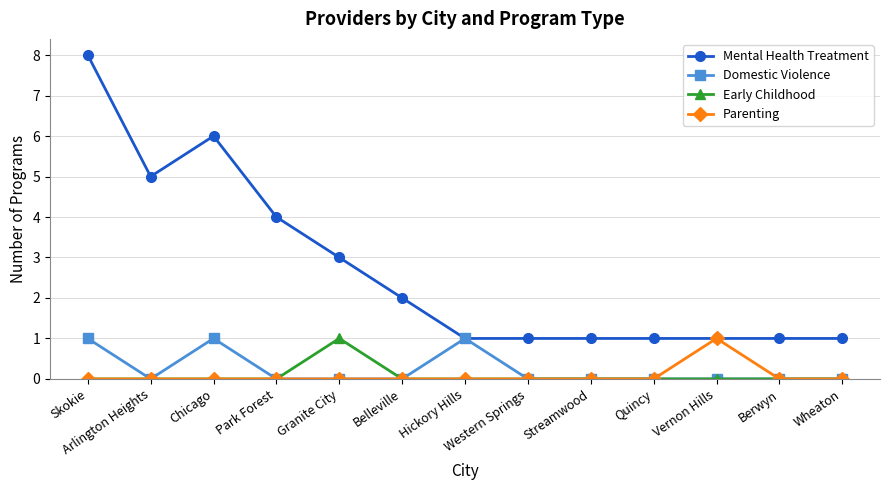

Which series has the largest range (max minus min)?

Mental Health Treatment